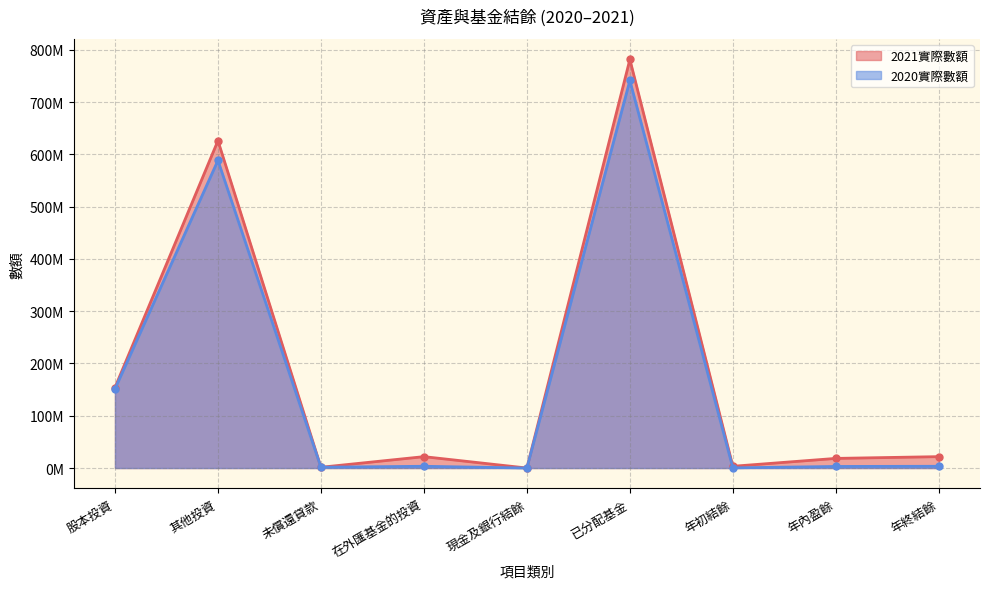

True or false: 2021實際數額 has more than 1 interior local peaks.

True